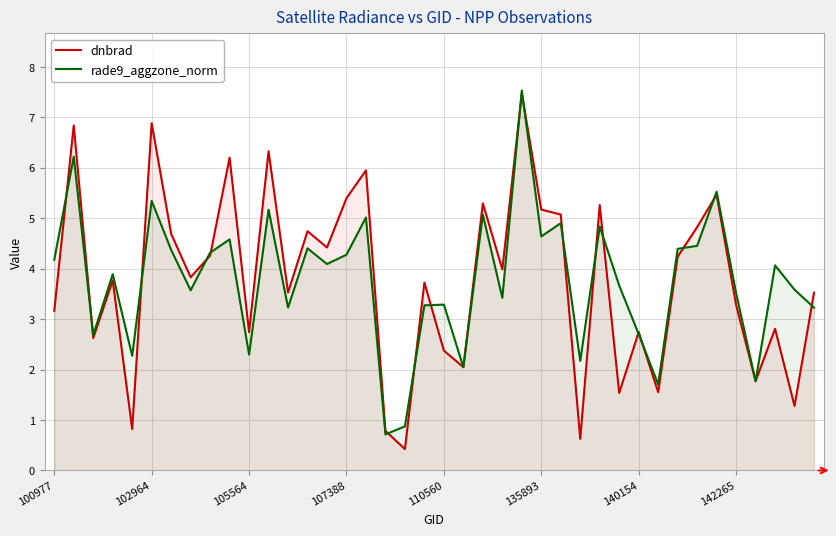

True or false: rade9_aggzone_norm and dnbrad cross at least once.

True